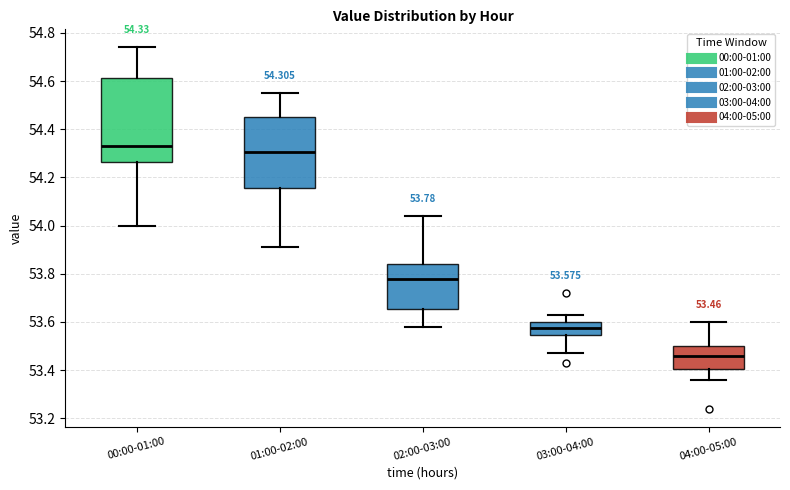

Which box's median line is the highest?

00:00-01:00